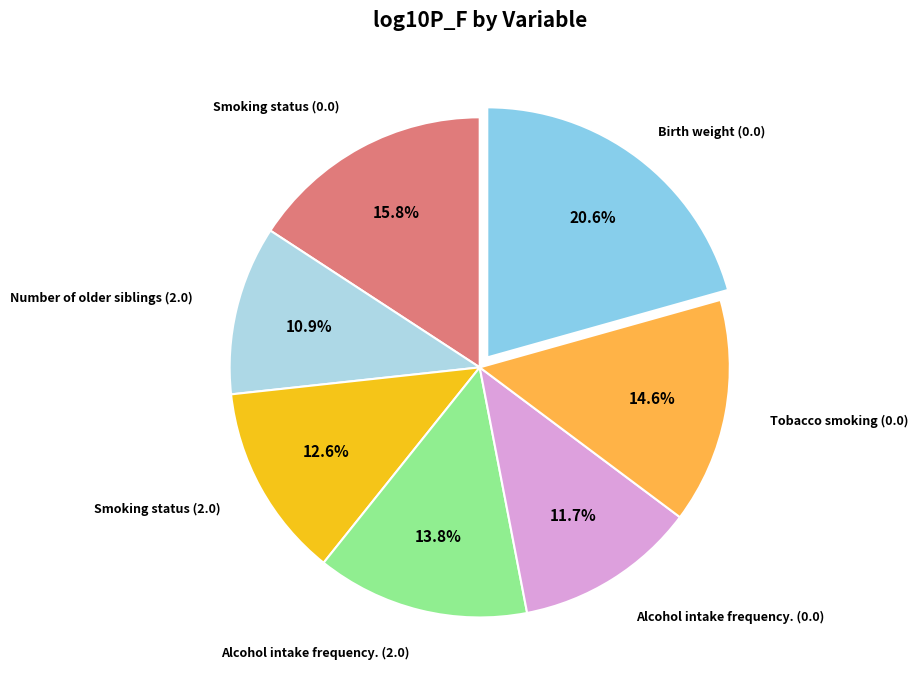

Count the number of slices in the pie.

7